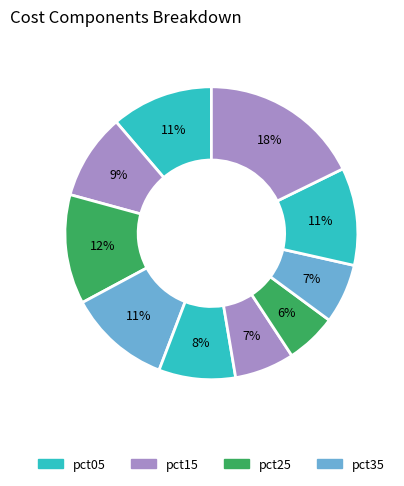

How many segments does this pie chart have?

10